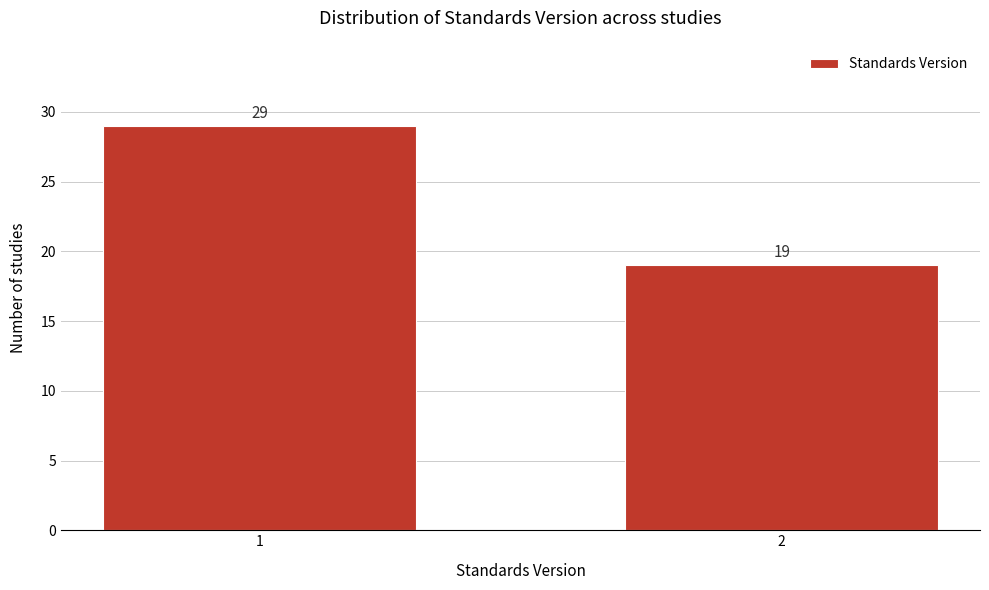

Reading left to right, extract all data points from this chart.

1=29	2=19